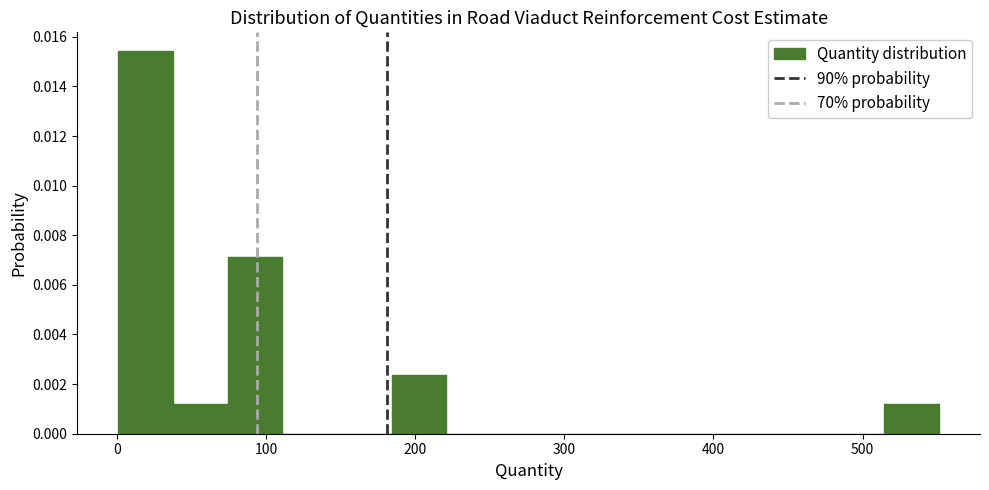

Around what value on the x-axis is the tallest bar? Give the approximate position of its centre, as read against the axis.

20